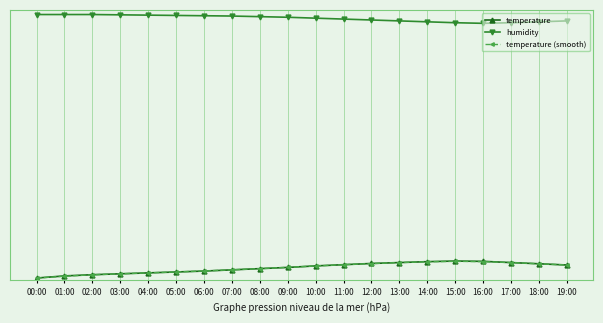

At which label is humidity closest to 98?

12:00